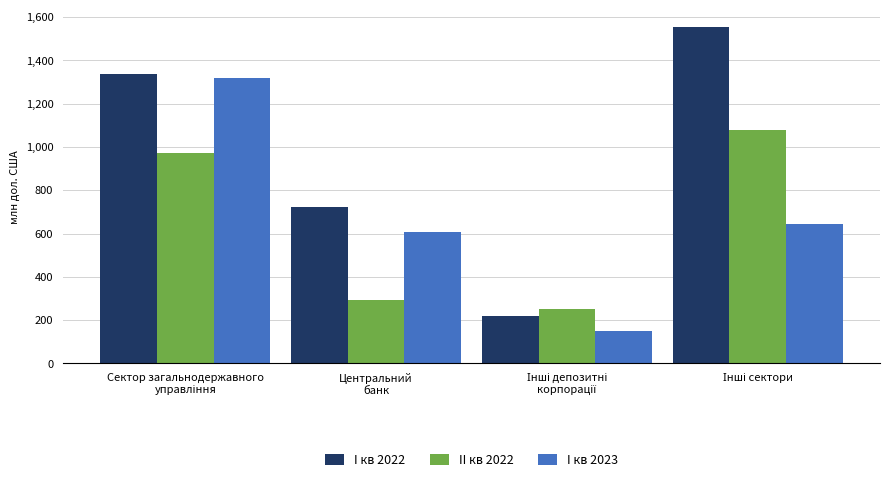

What is the average value of the II кв 2022 series?

648.4